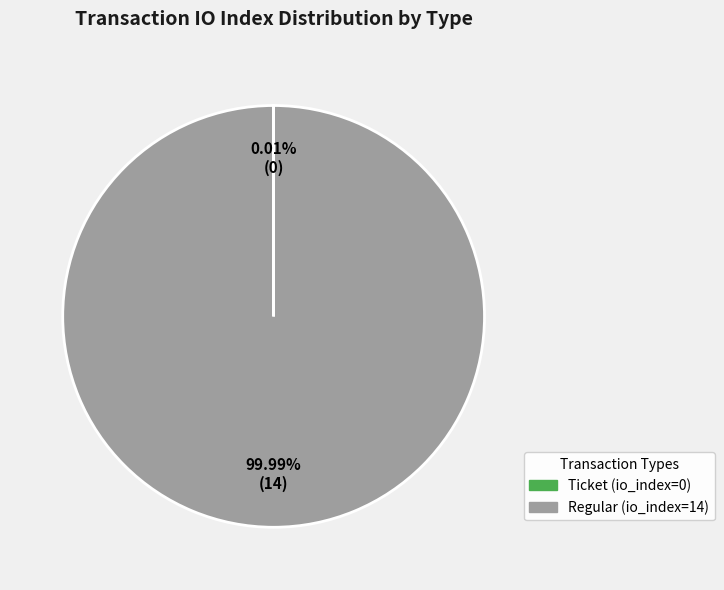

What is the majority slice?

Regular (io_index=14)